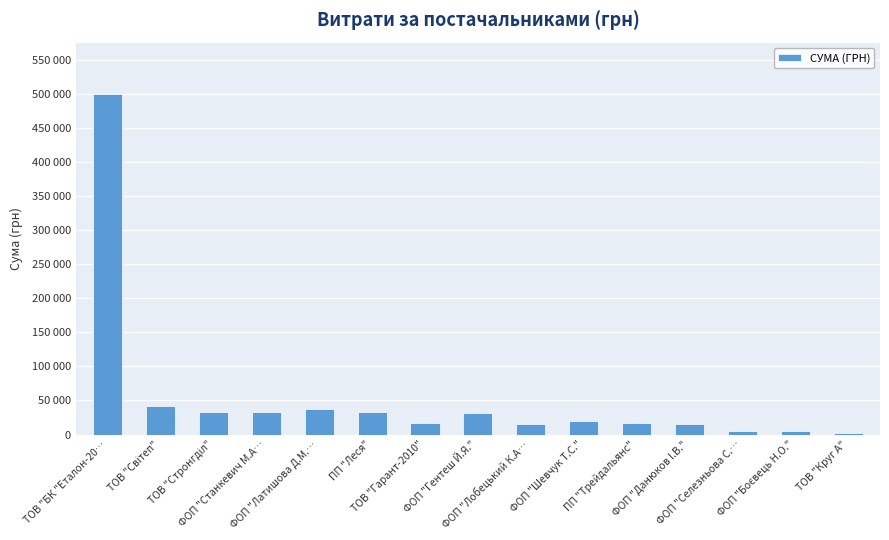

Rank the categories by value from highest to lowest.

ТОВ "БК "Еталон-20…, ТОВ "Світеп", ФОП "Латишова Д.М.…, ПП "Леся", ФОП "Станкевич М.А…, ТОВ "Стронгділ", ФОП "Гентеш Й.Я.", ФОП "Шевчук Т.С.", ТОВ "Гарант-2010", ПП "Трейдальянс", ФОП "Данюков I.В.", ФОП "Лобецький К.А…, ФОП "Боєвець Н.О.", ФОП "Селезньова С.…, ТОВ "Круг А"